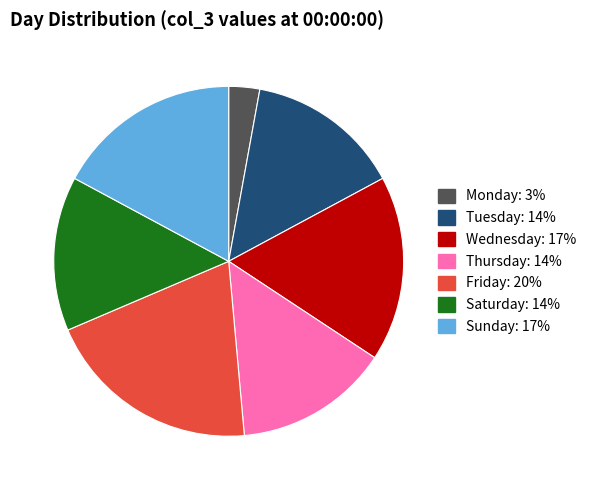

Which category has the biggest portion of the pie?

Friday